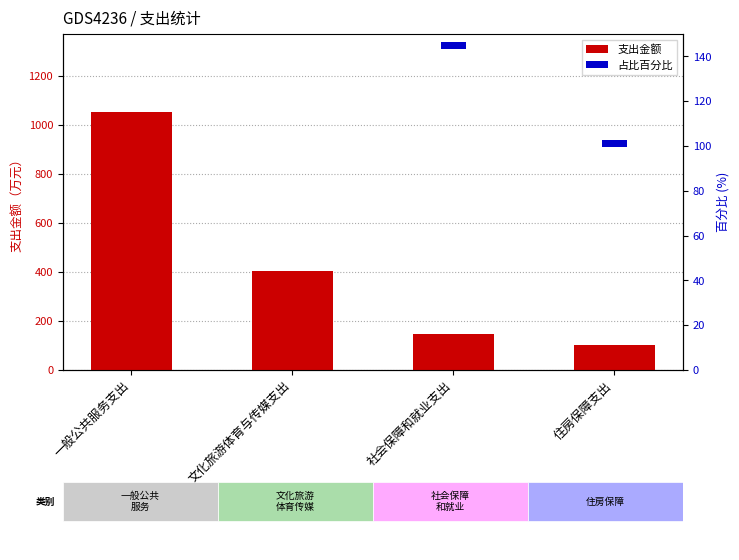

Are the bars grouped side by side (vs. stacked)?

Yes